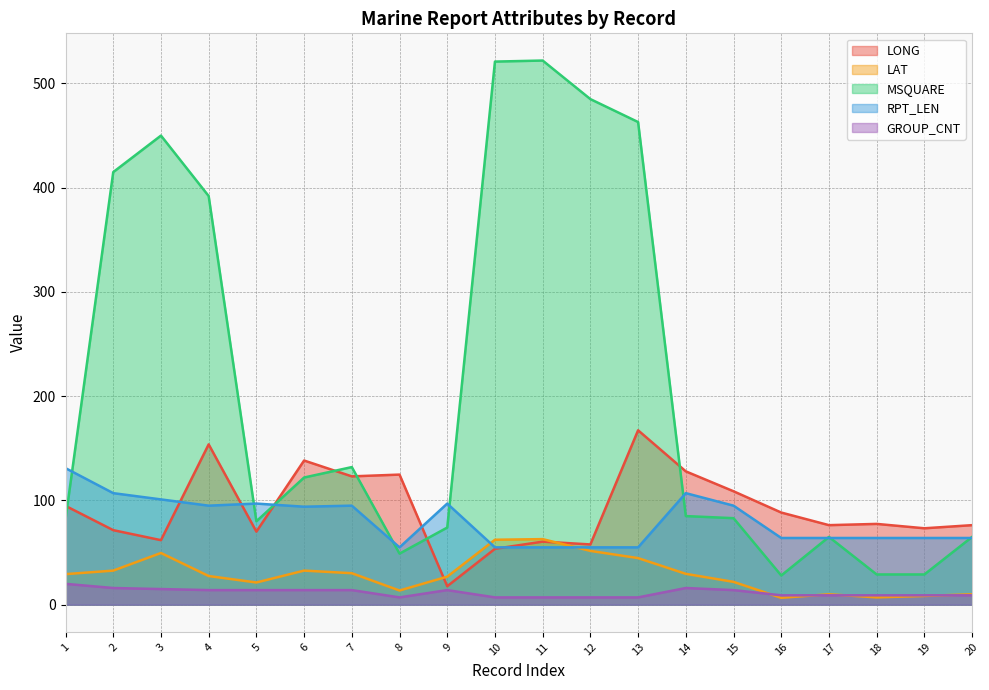

Reading left to right, transcribe all the data shown in this chart.

LONG: 1=94.8	2=71.5	3=61.9	4=153.8	5=70.1	6=138.3	7=123.1	8=124.8	9=17.7	10=53.6	11=60.5	12=57.8	13=167.3	14=127.9	15=108.8	16=88.4	17=76.3	18=77.5	19=73.3	20=76.3
LAT: 1=29.3	2=32.7	3=49.6	4=27.5	5=21.3	6=32.7	7=30.2	8=13.6	9=26.9	10=62.3	11=62.9	12=51.6	13=44.7	14=29.6	15=21.9	16=6.6	17=10.0	18=7.0	19=8.4	20=10.0
MSQUARE: 1=82.0	2=415.0	3=450.0	4=392.0	5=80.0	6=122.0	7=132.0	8=49.0	9=74.0	10=521.0	11=522.0	12=485.0	13=463.0	14=85.0	15=83.0	16=28.0	17=65.0	18=29.0	19=29.0	20=65.0
RPT_LEN: 1=131.0	2=107.0	3=101.0	4=95.0	5=97.0	6=94.0	7=95.0	8=55.0	9=97.0	10=55.0	11=55.0	12=55.0	13=55.0	14=107.0	15=95.0	16=64.0	17=64.0	18=64.0	19=64.0	20=64.0
GROUP_CNT: 1=20.0	2=16.0	3=15.0	4=14.0	5=14.0	6=14.0	7=14.0	8=7.0	9=14.0	10=7.0	11=7.0	12=7.0	13=7.0	14=16.0	15=14.0	16=9.0	17=9.0	18=9.0	19=9.0	20=9.0